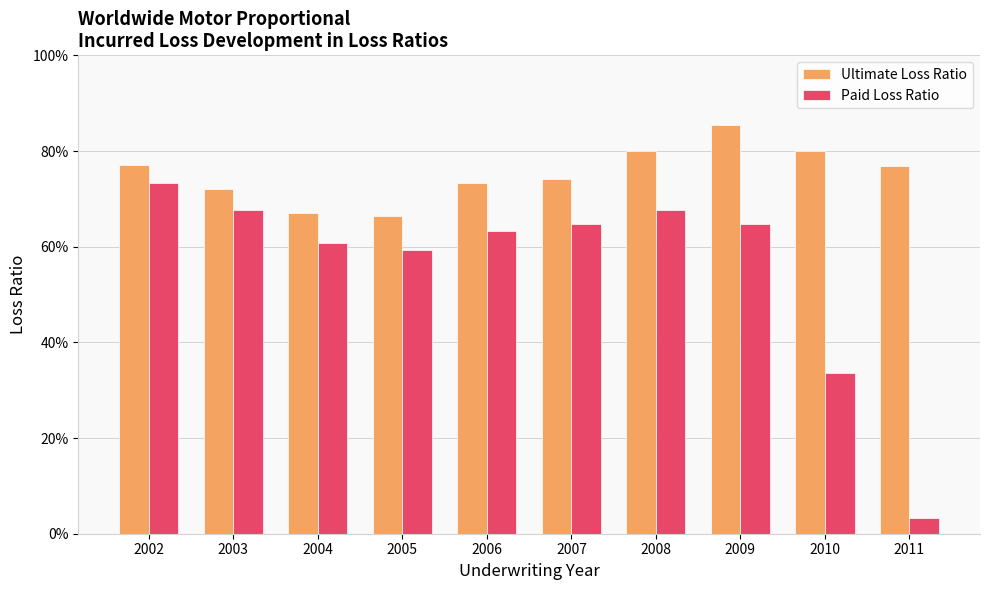

What is the total value across all series at 2002?

1.5